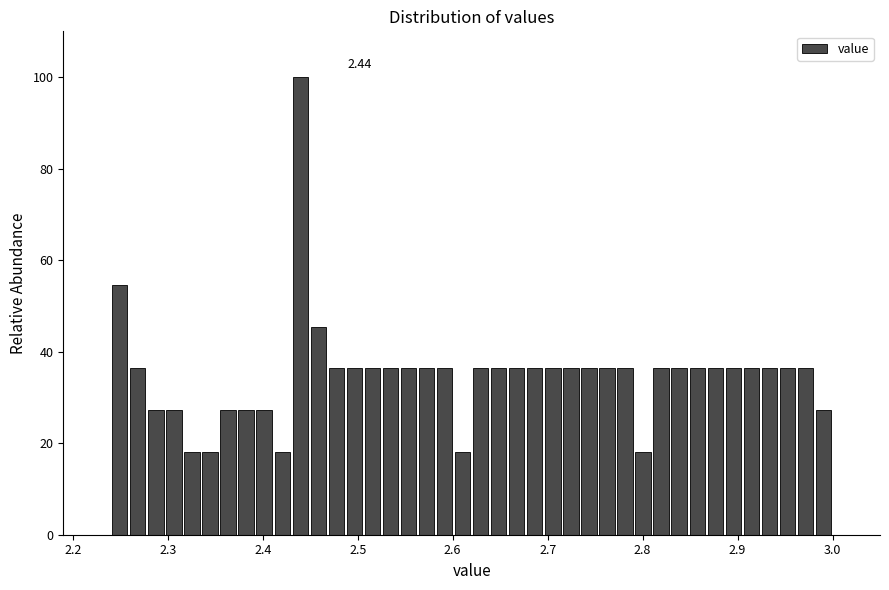

Read against the x-axis, roughly where is the centre of the tallest bar?

2.44